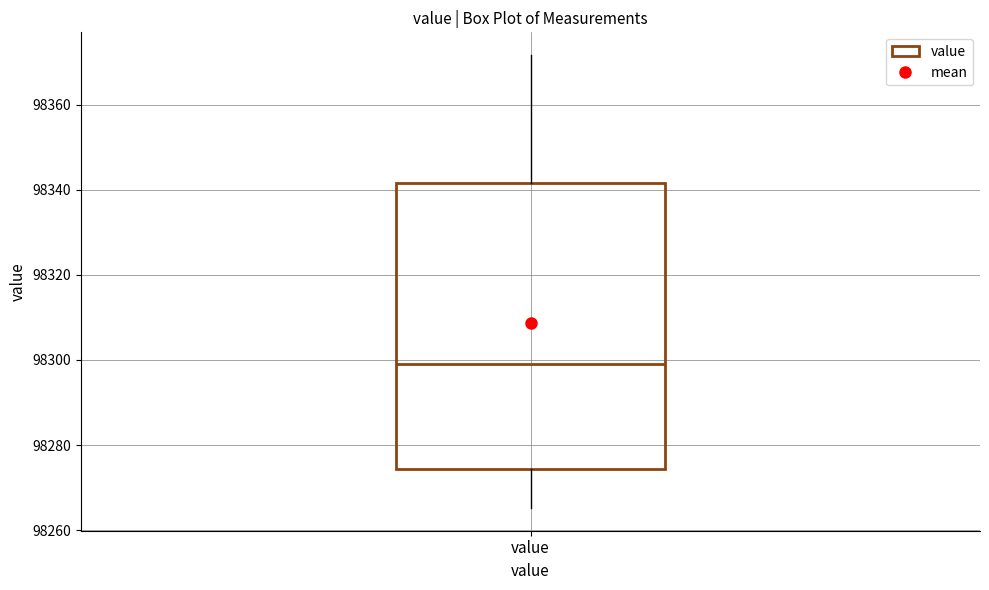

Where does the lower whisker of the box for value end on the y-axis? The values are not printed on the chart, so give them approximately, as read against the axis.

98266